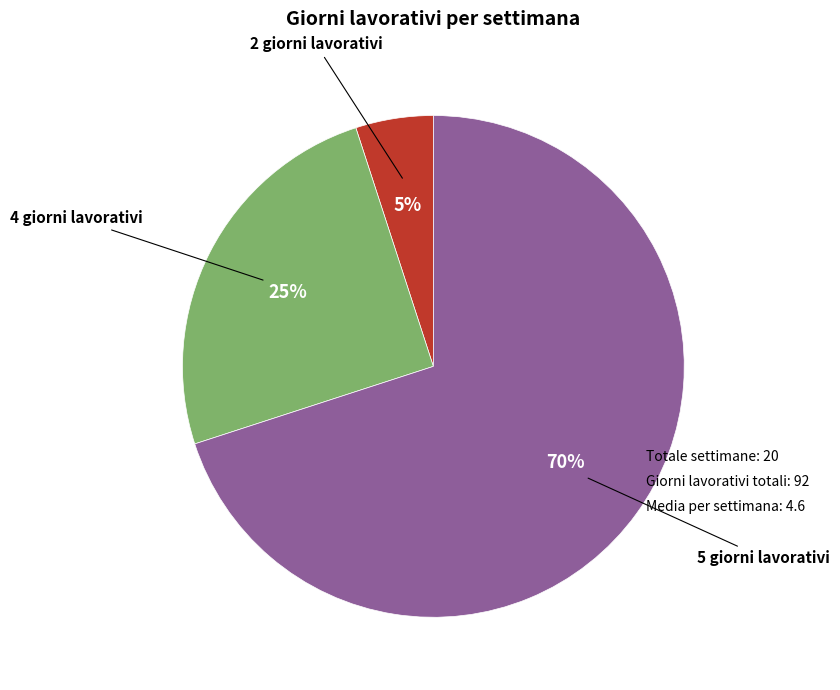

Is there any slice that represents more than half of the pie?

Yes